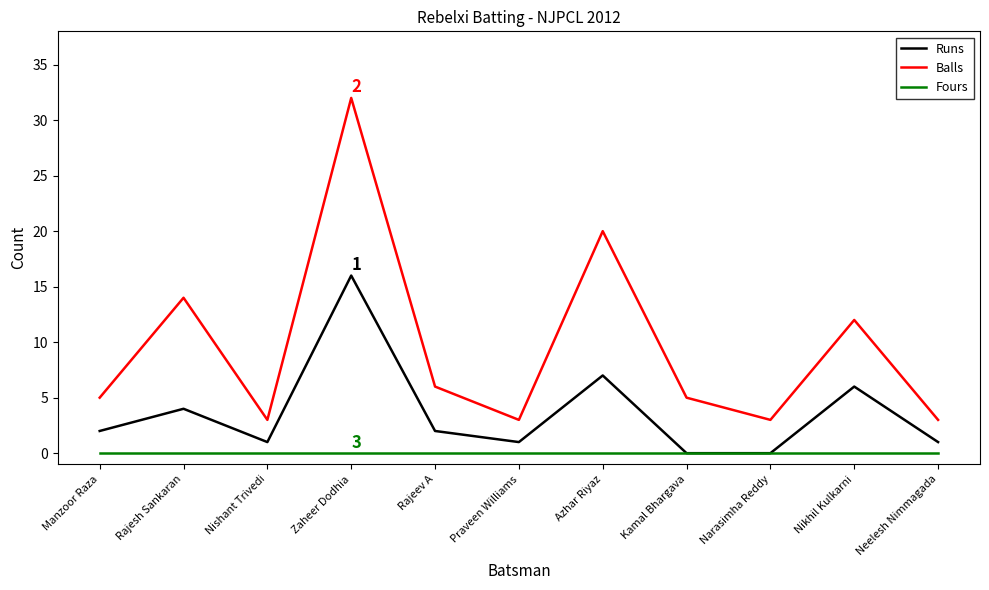

True or false: Balls and Fours cross at least once.

False